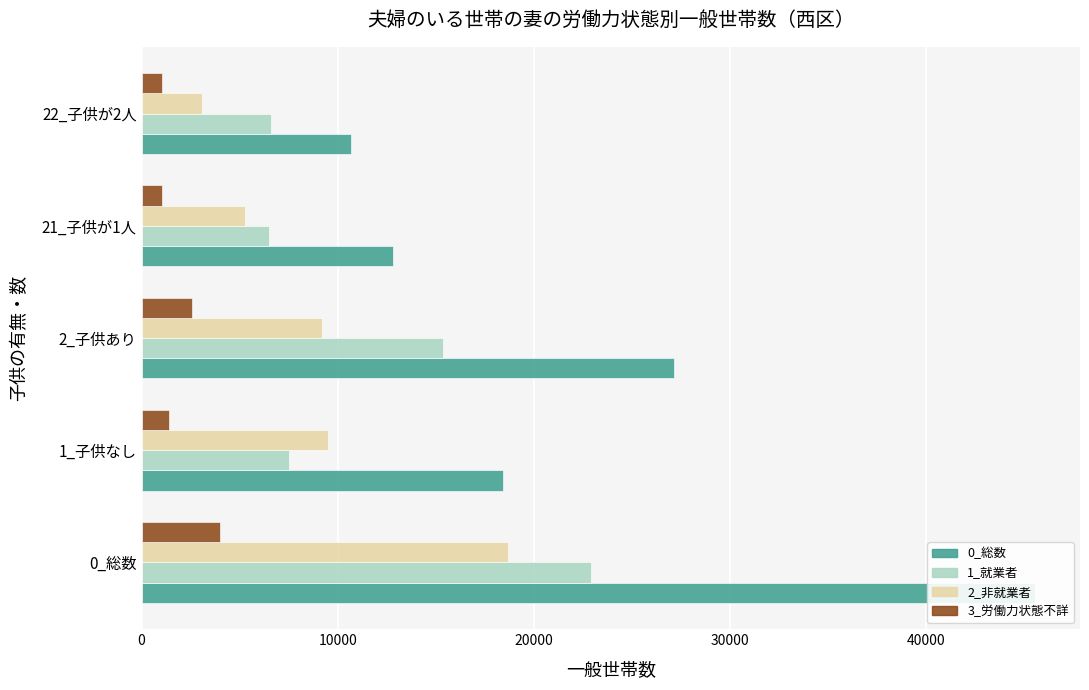

Which series has the widest spread of values?

0_総数